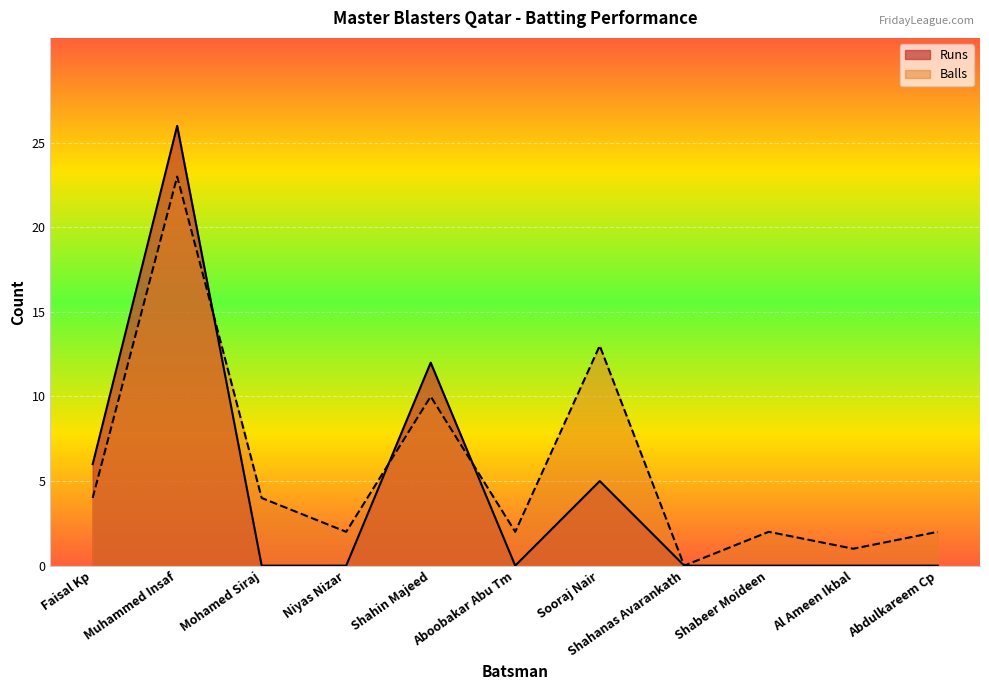

What is the sum of the Balls values at Abdulkareem Cp and Faisal Kp?

6